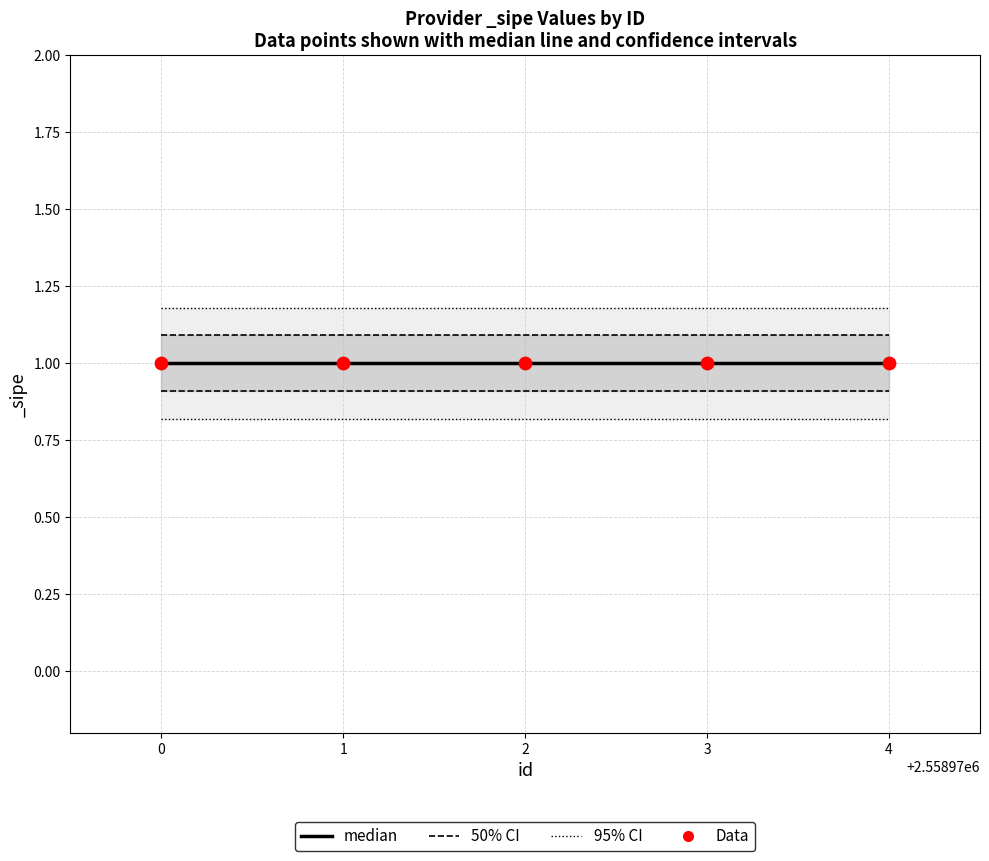

What is the total value across all series at 1?

3.1